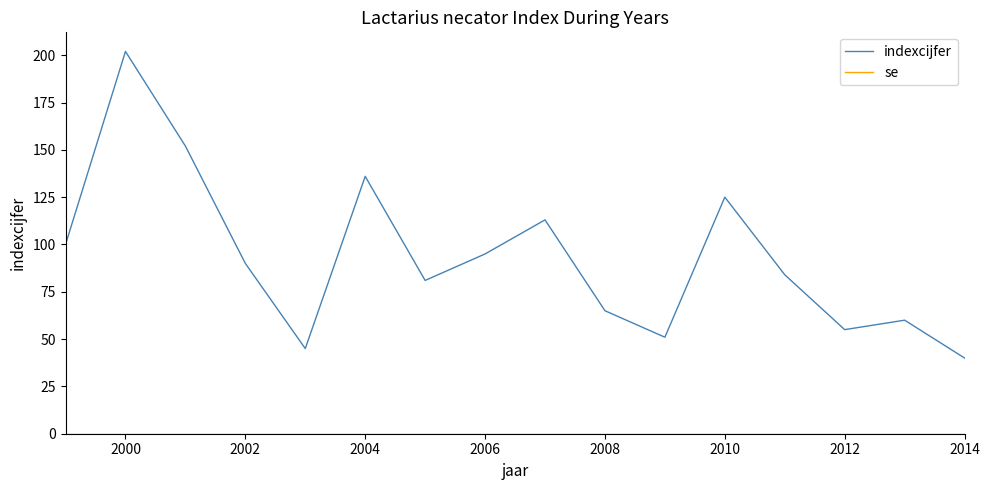

What is the maximum value shown in the chart?

202